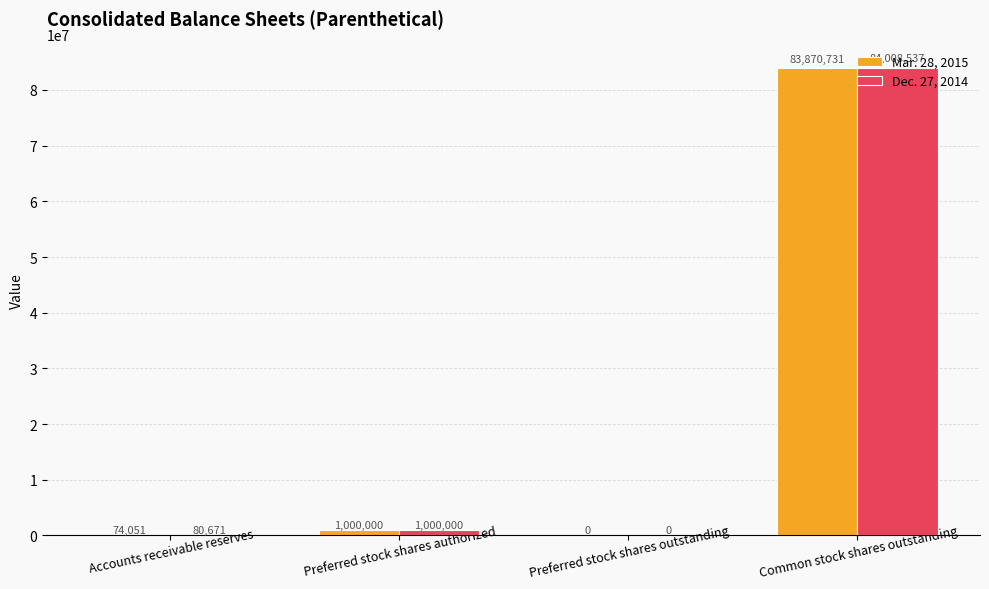

What is the total value across all series at Preferred stock shares authorized?

2000000